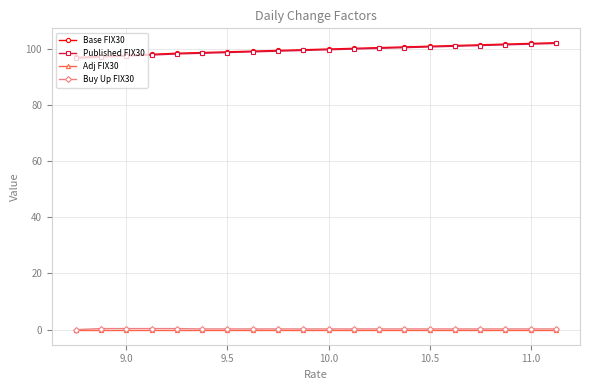

True or false: Adj FIX30 and Published FIX30 cross at least once.

False